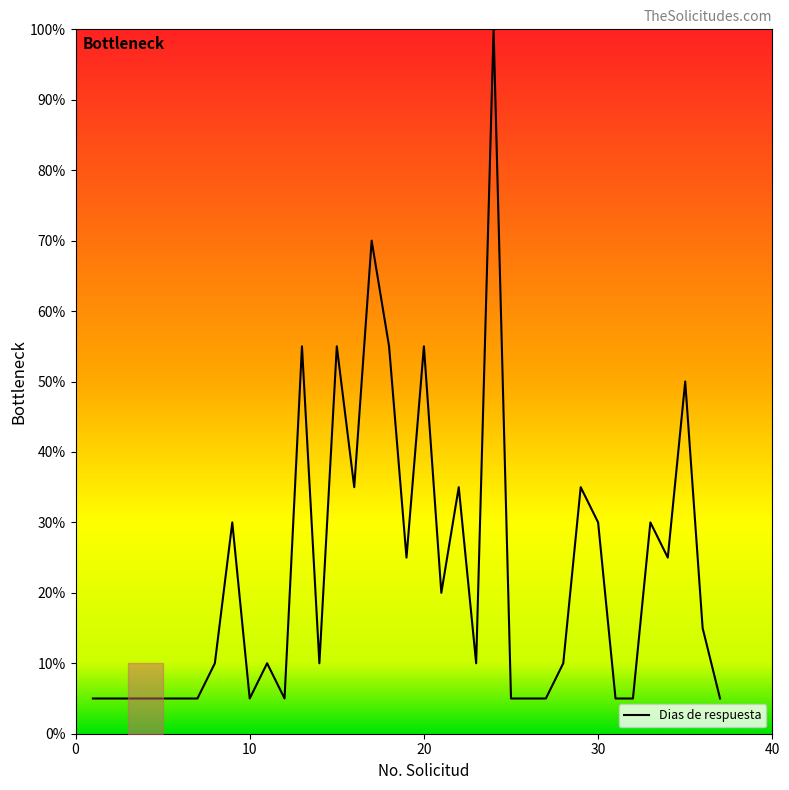

What is the smallest value displayed?

5.0